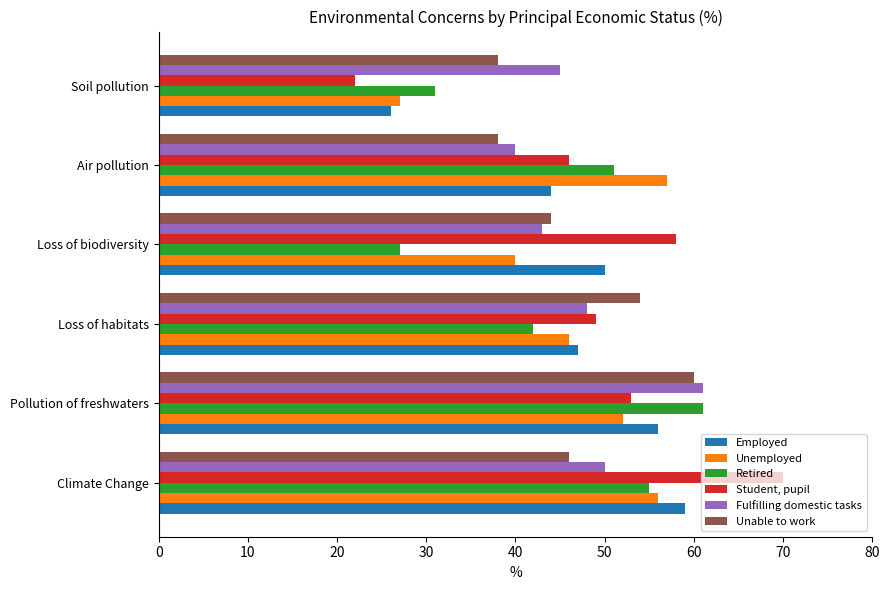

How many data points does each series have?

6